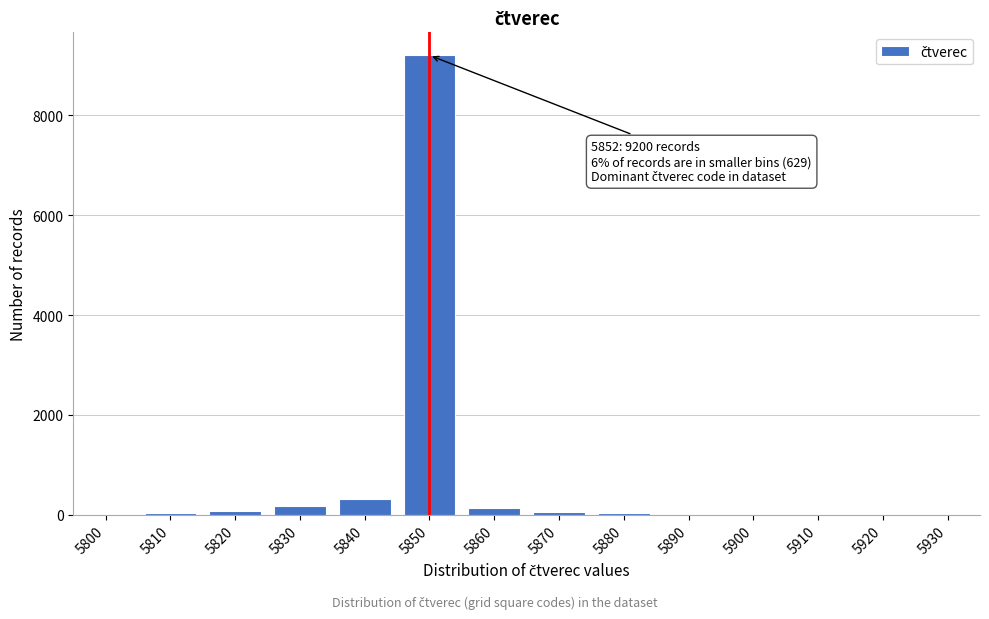

What is the sum of all values?

10100